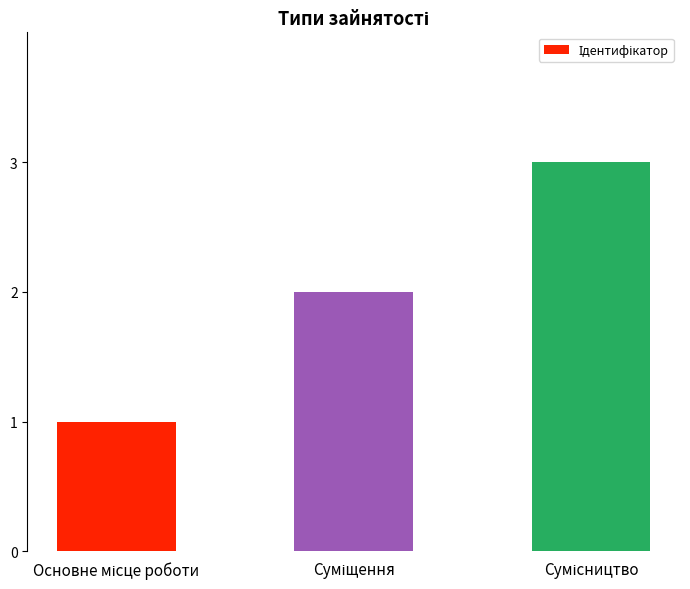

What is the maximum value shown in the chart?

3